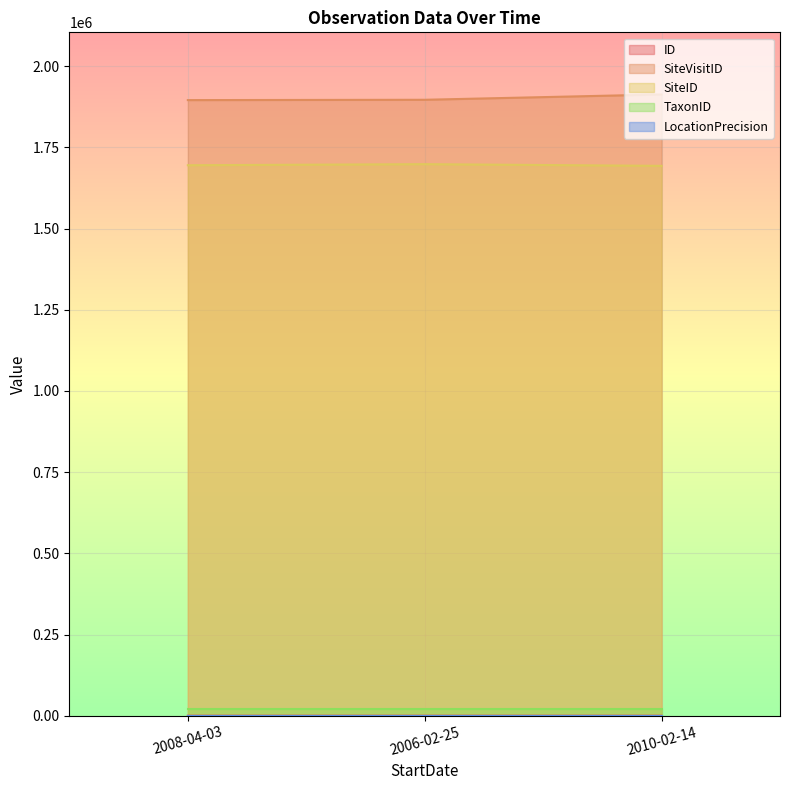

Count the number of categories in the chart.

3